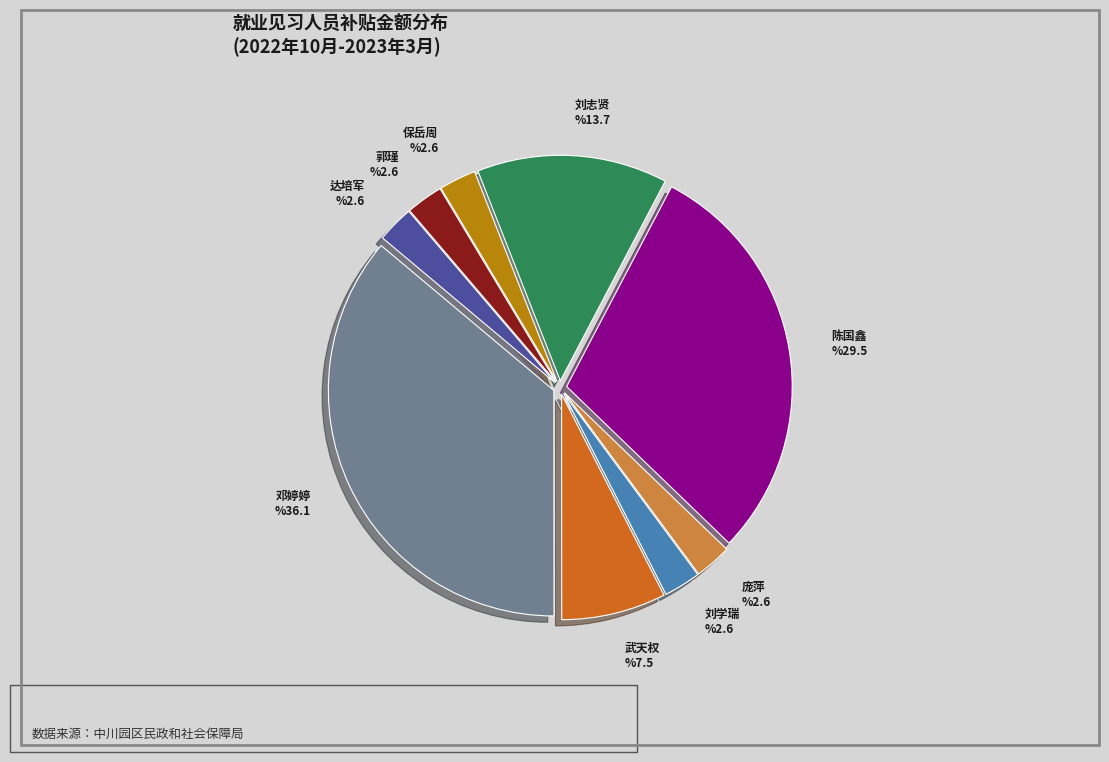

Do 保岳周 and 刘学瑞 together represent more than half of the pie?

No